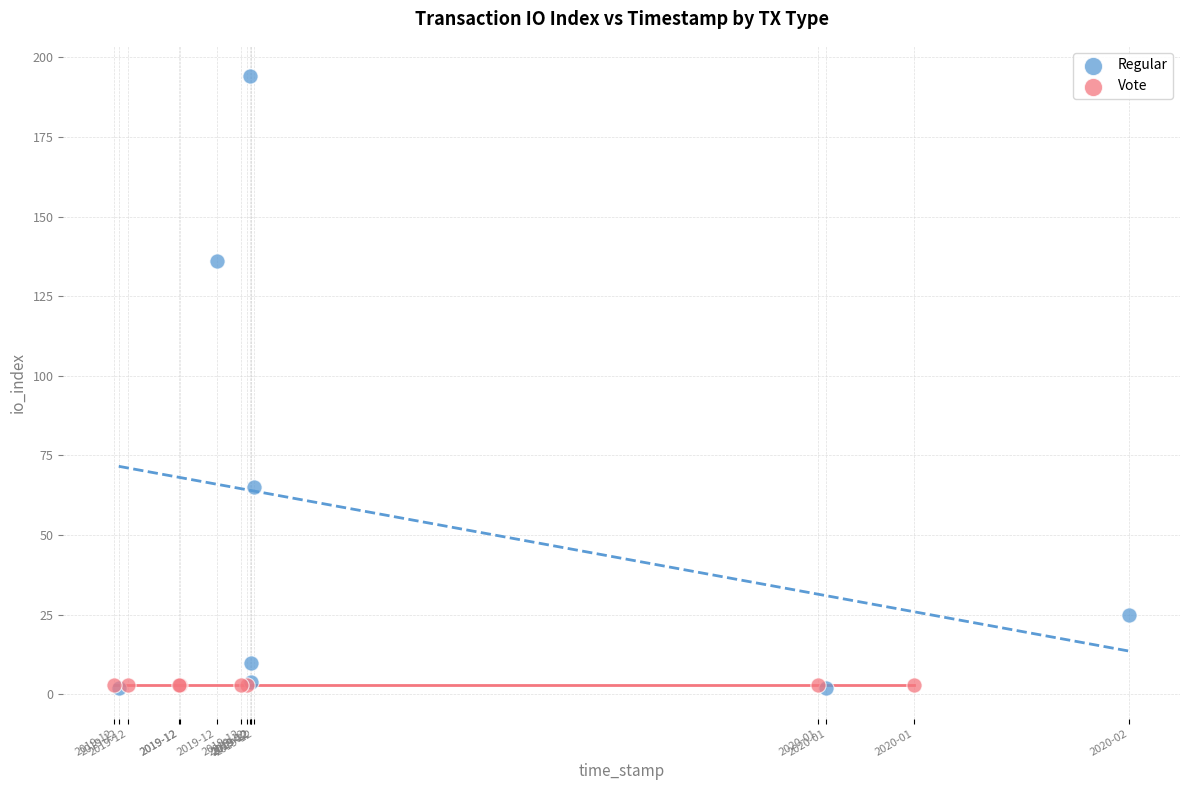

Which series contains the highest Y value?

Regular